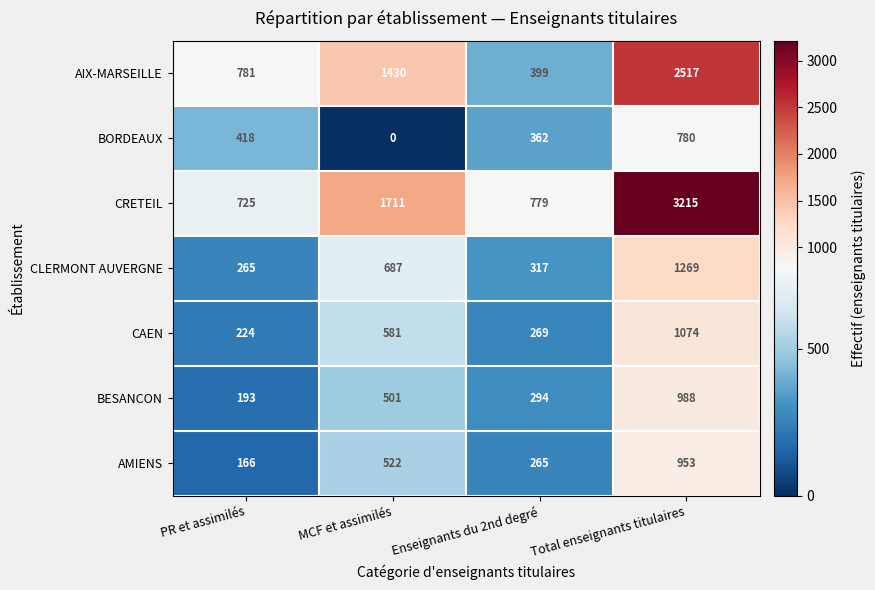

At which label is CAEN closest to 649?

MCF et assimilés